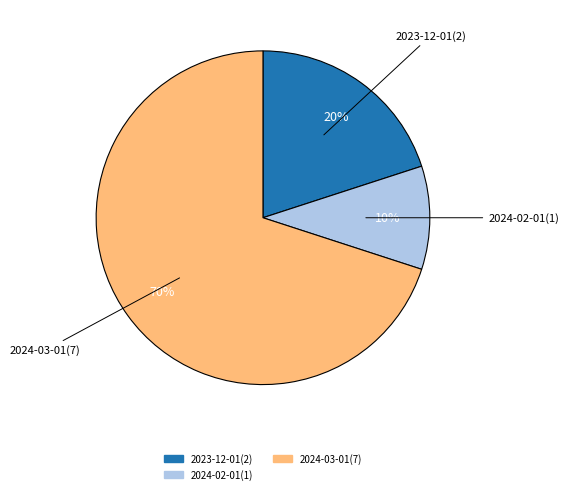

Is there any slice that represents more than half of the pie?

Yes